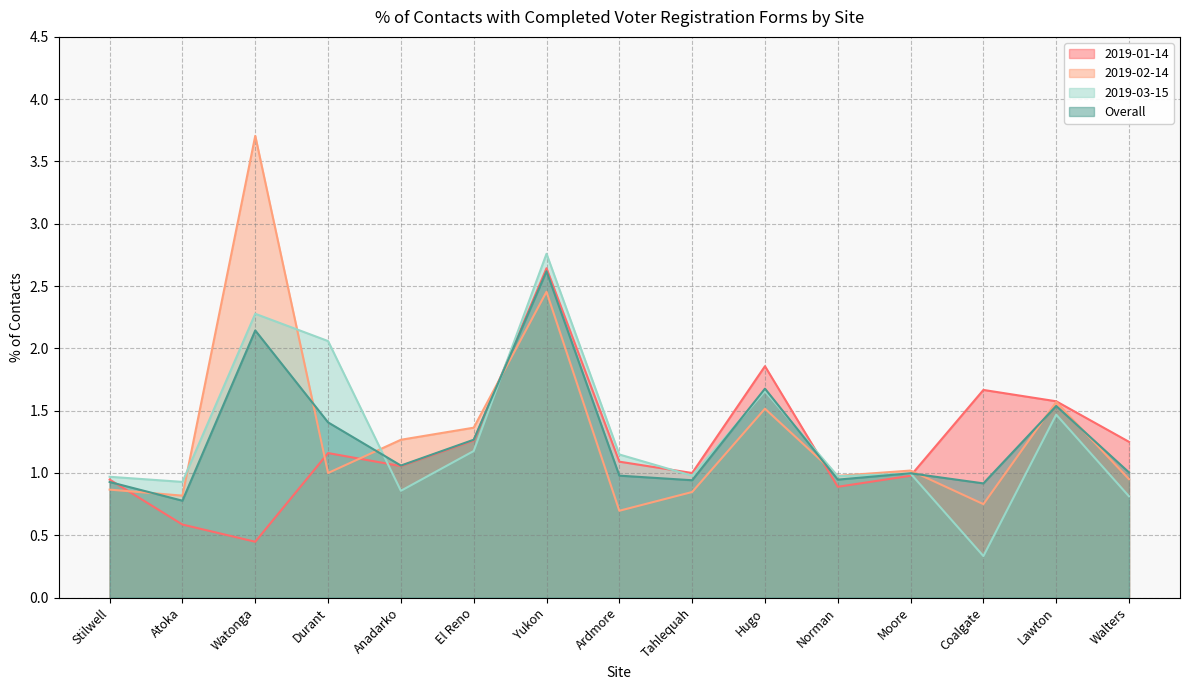

How many interior local peaks does the Overall series have?

5